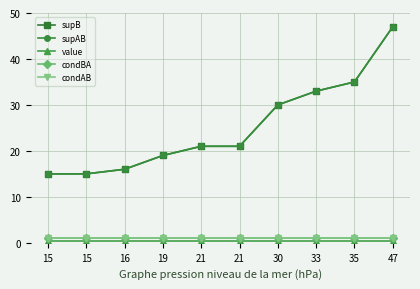

Is it true that supB equals 35.0 at 35?

True